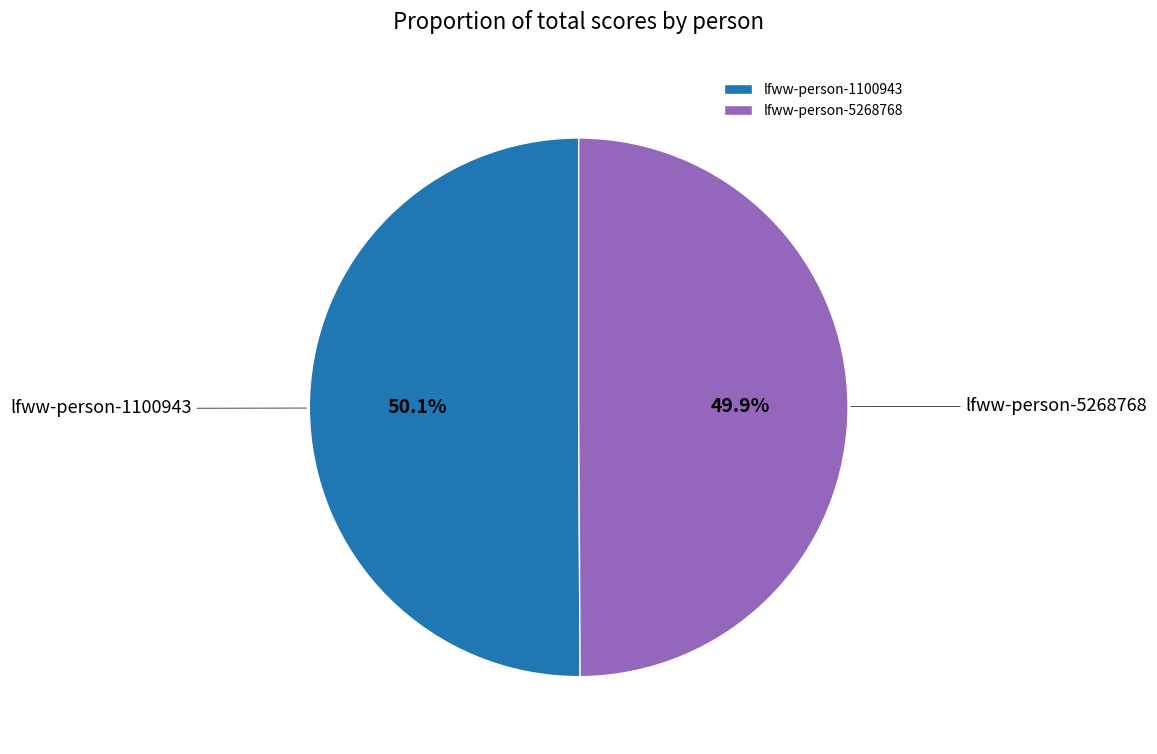

Is there any slice that represents more than half of the pie?

Yes